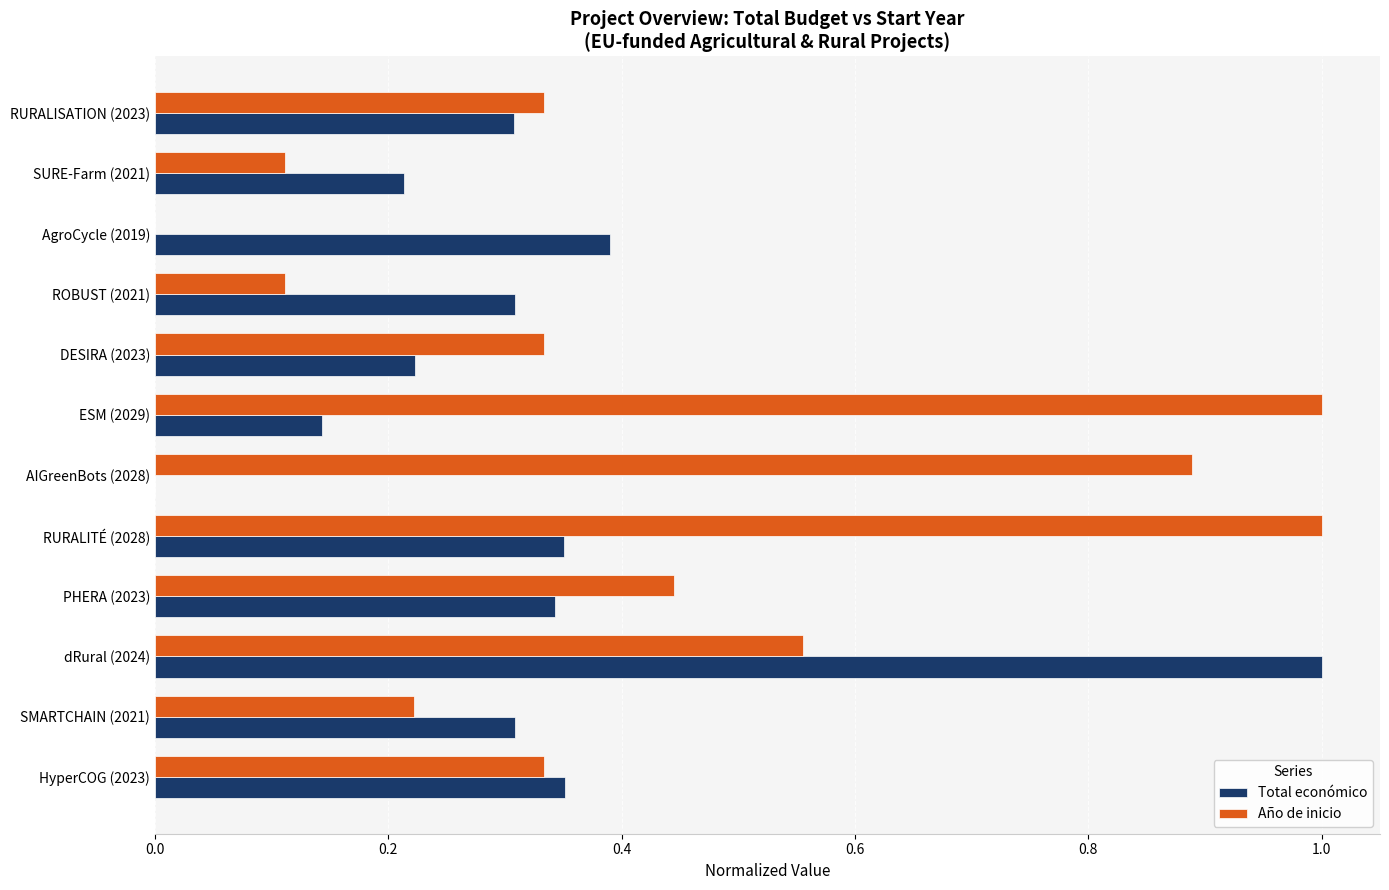

What is the sum of all Año de inicio values?

5.3